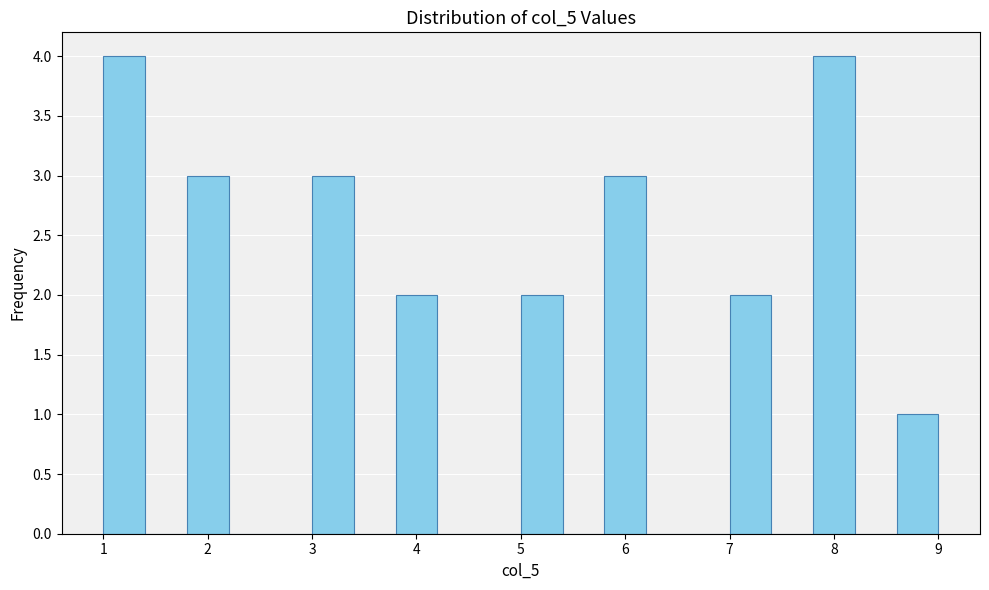

What is the height of the bar covering 5.0 to 5.4 on the x-axis? The values are not printed on the chart, so give them approximately, as read against the axis.

2